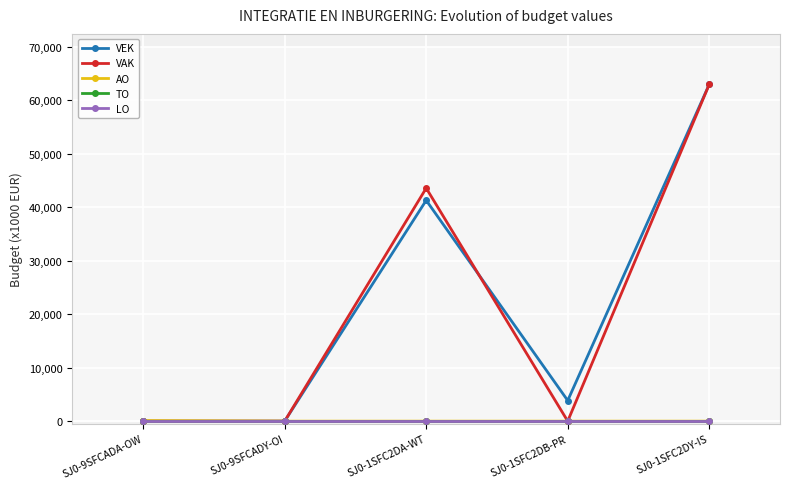

Reading left to right, what are all the values shown in this chart?

VEK: SJ0-9SFCADA-OW=0	SJ0-9SFCADY-OI=0	SJ0-1SFC2DA-WT=41268	SJ0-1SFC2DB-PR=3850	SJ0-1SFC2DY-IS=62935
VAK: SJ0-9SFCADA-OW=0	SJ0-9SFCADY-OI=0	SJ0-1SFC2DA-WT=43545	SJ0-1SFC2DB-PR=0	SJ0-1SFC2DY-IS=62935
AO: SJ0-9SFCADA-OW=100	SJ0-9SFCADY-OI=0	SJ0-1SFC2DA-WT=0	SJ0-1SFC2DB-PR=0	SJ0-1SFC2DY-IS=0
TO: SJ0-9SFCADA-OW=0	SJ0-9SFCADY-OI=0	SJ0-1SFC2DA-WT=0	SJ0-1SFC2DB-PR=0	SJ0-1SFC2DY-IS=0
LO: SJ0-9SFCADA-OW=0	SJ0-9SFCADY-OI=0	SJ0-1SFC2DA-WT=0	SJ0-1SFC2DB-PR=0	SJ0-1SFC2DY-IS=0